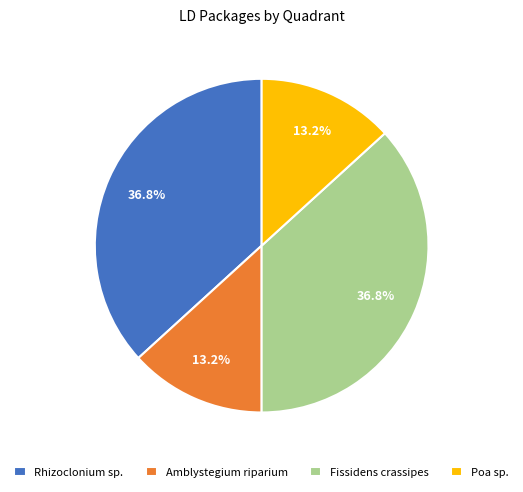

Combined, do Amblystegium riparium and Poa sp. account for over 50%?

No